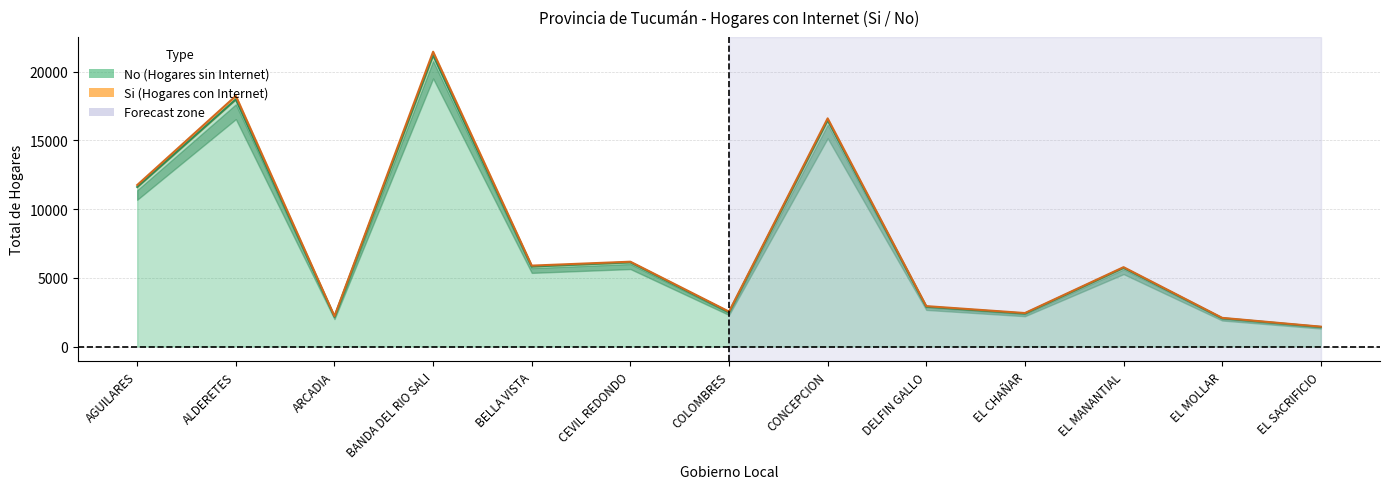

What is the greatest value displayed?

21202